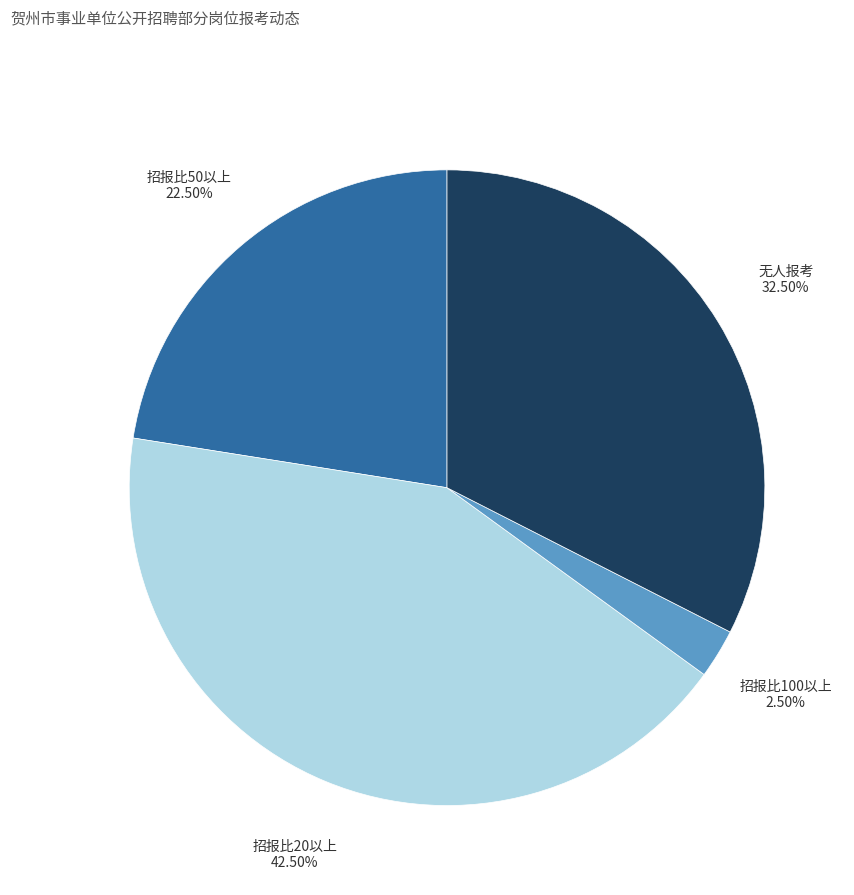

Which slice is the largest?

招报比20以上